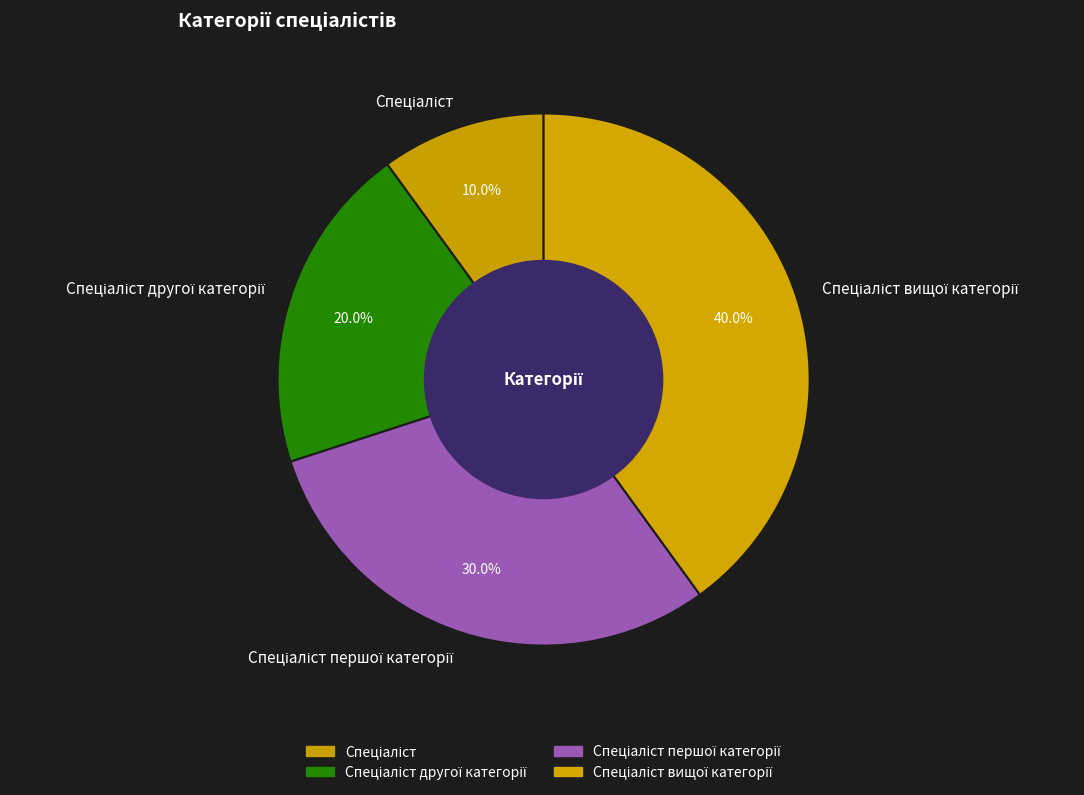

Is there any slice that represents more than half of the pie?

No